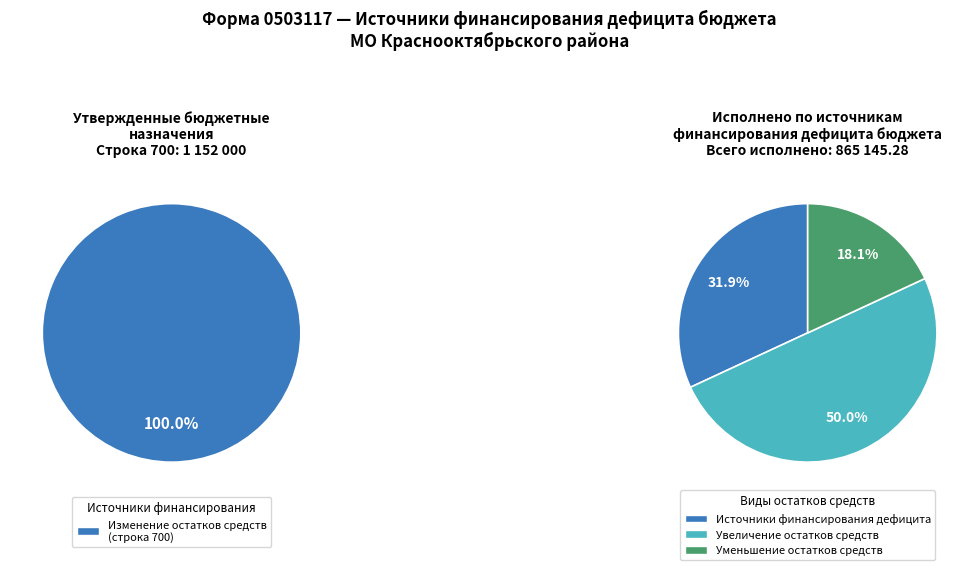

What is the difference between the highest and lowest values at Изменение остатков средств?

286854.7